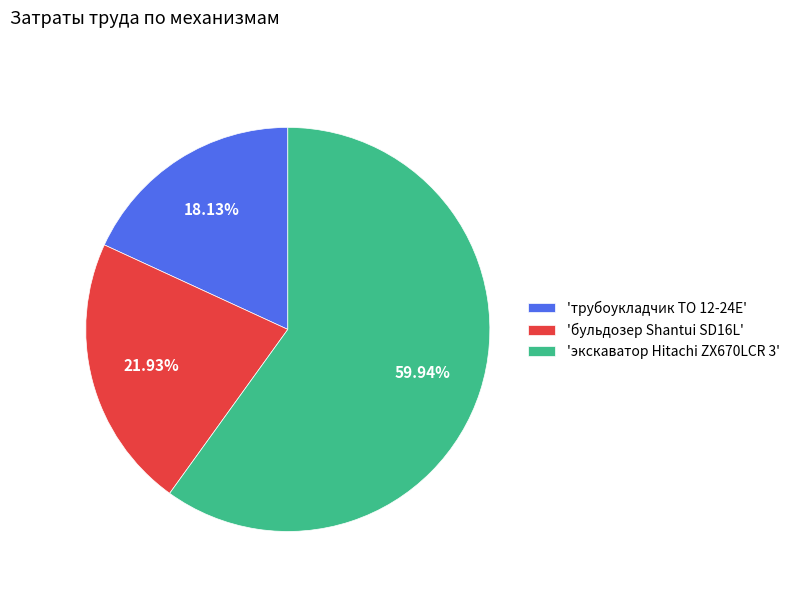

How many slices are in this pie chart?

3